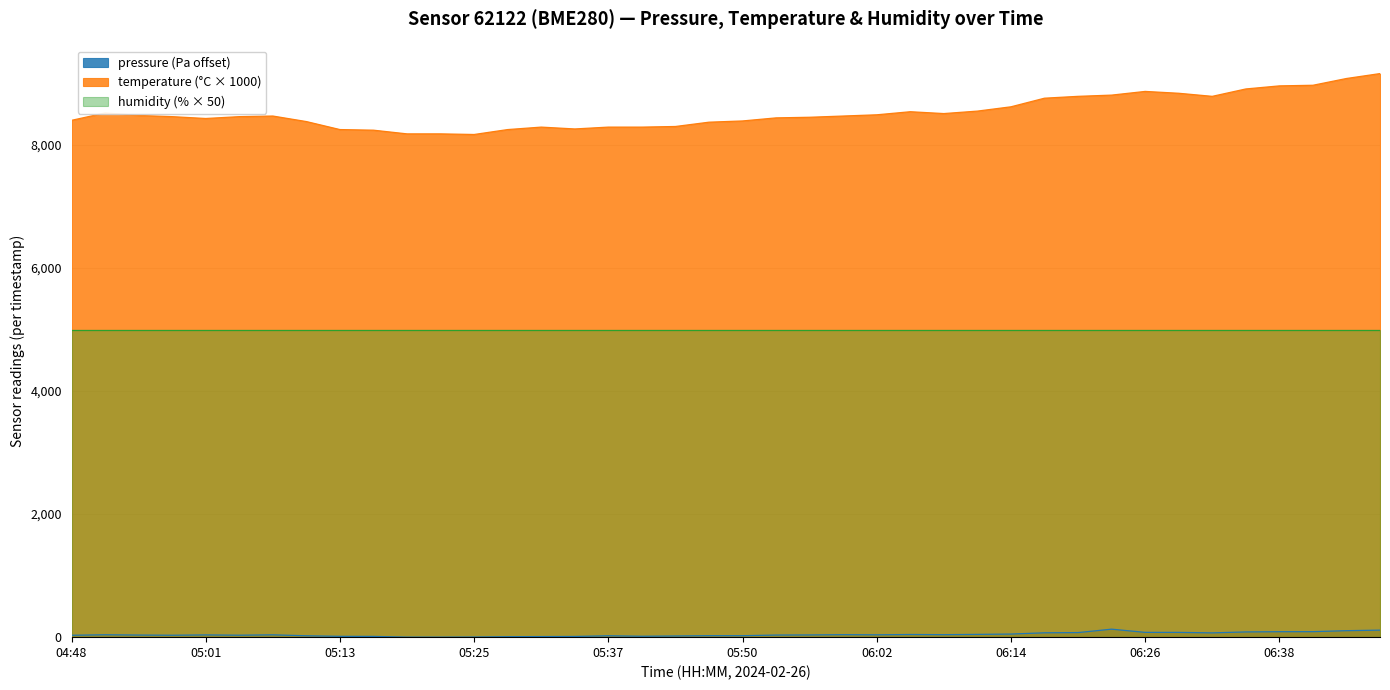

True or false: pressure has a value of 85.1 at 06:35.

True